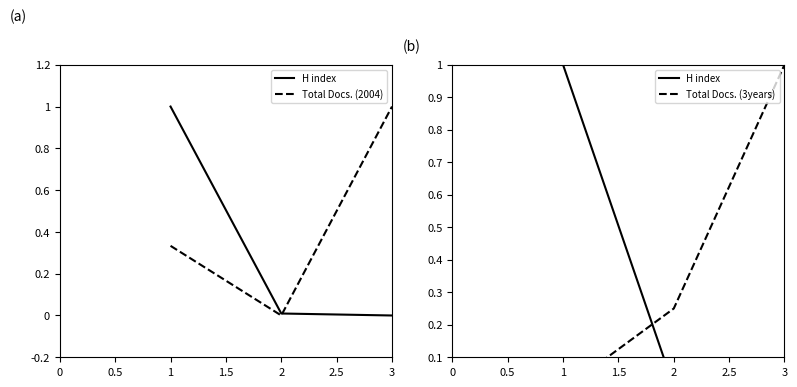

Reading left to right, extract all data points from this chart.

H index: 1.0	0.0	0.0
Total Docs. (2004): 0.3	0.0	1.0
Total Docs. (3years): 0.0	0.2	1.0